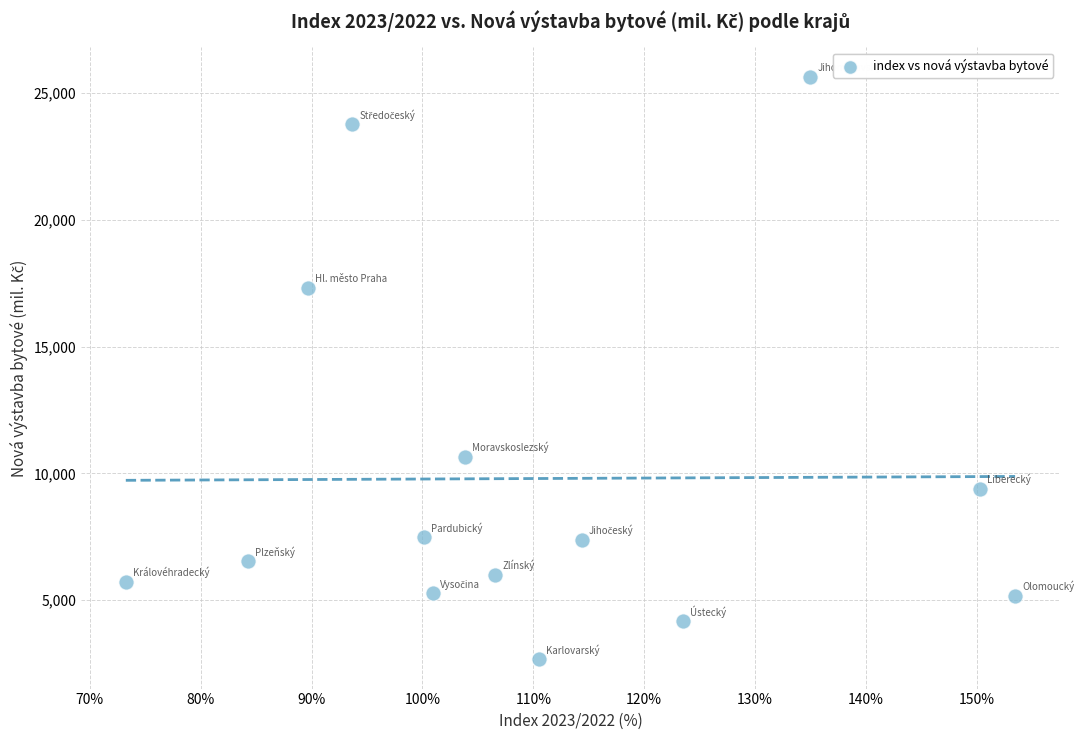

What Y value in the scatter plot is closest to 14154?

17306